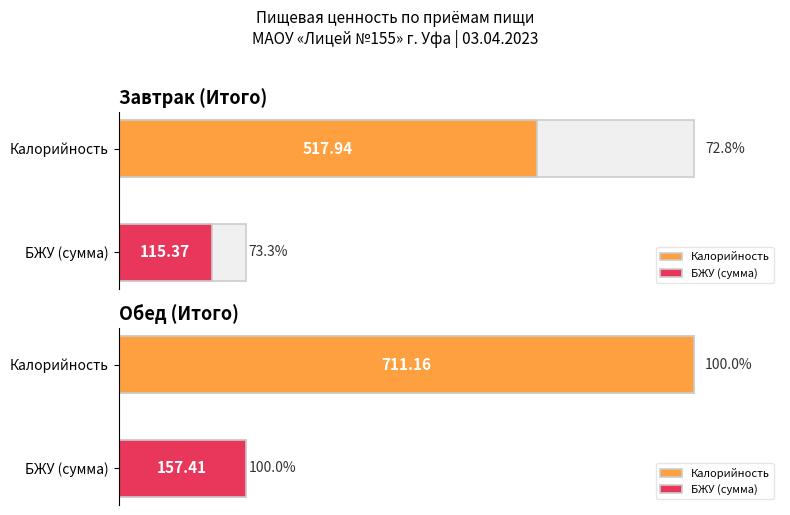

Between Завтрак (Итого) and Обед (Итого), which is larger?

Обед (Итого)